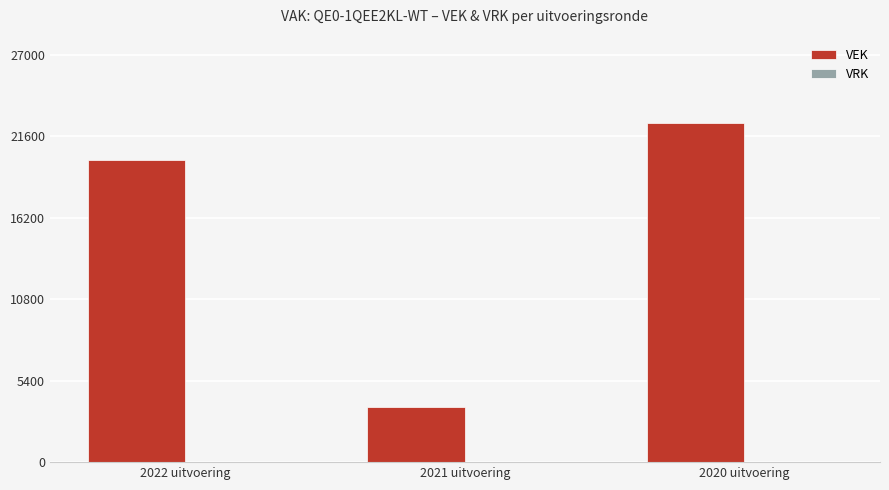

What position from the left is 2021 uitvoering?

2